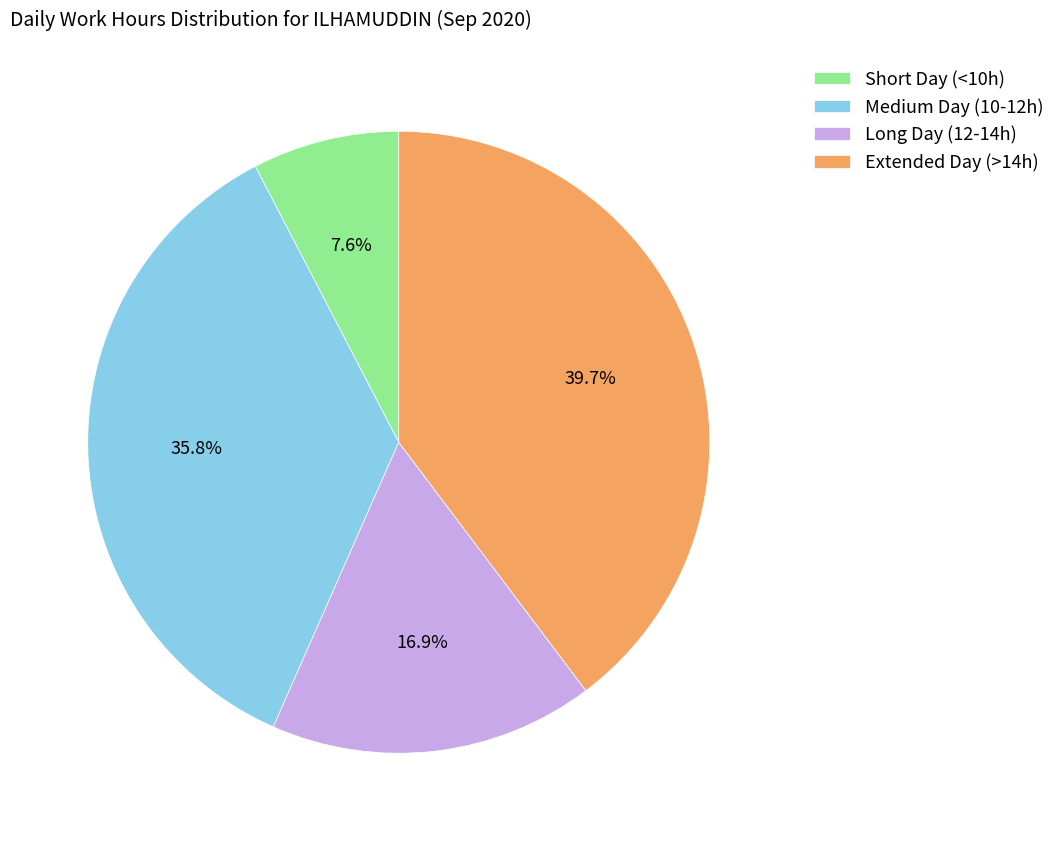

Between Medium Day (10-12h) and Extended Day (>14h), which is larger?

Extended Day (>14h)